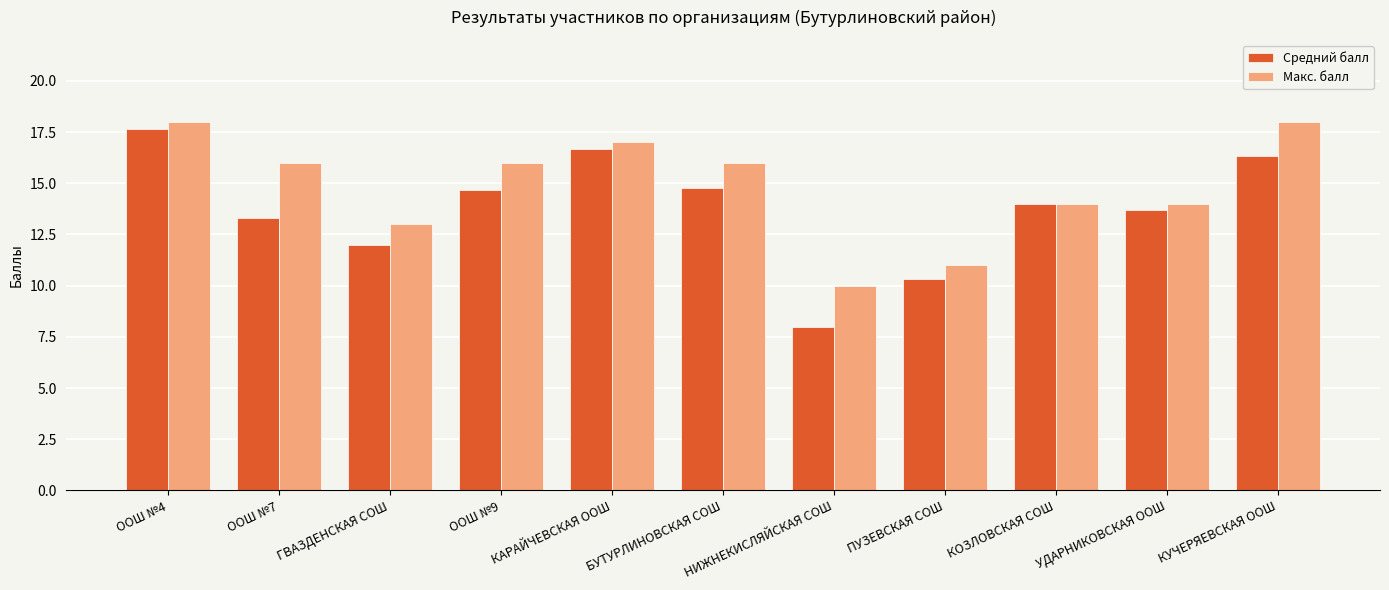

What is the difference between the highest and lowest values at УДАРНИКОВСКАЯ ООШ?

0.3